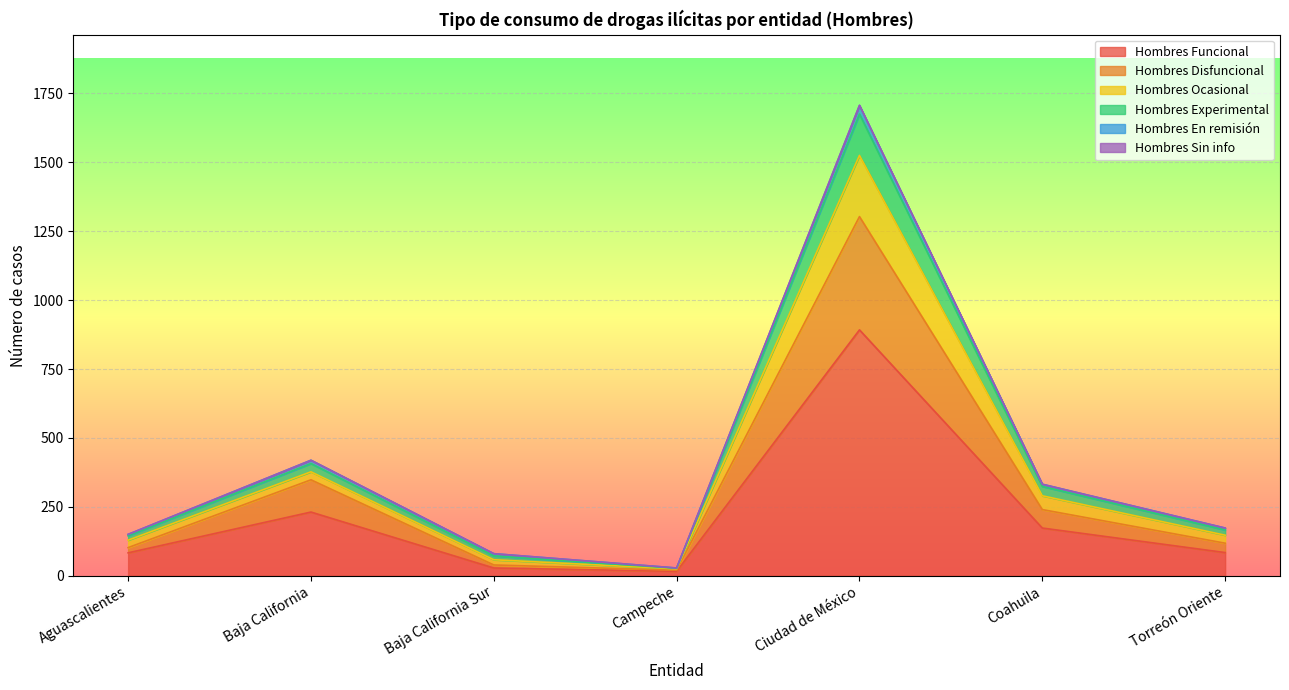

Where is Hombres Funcional nearest to the value 454?

Baja California